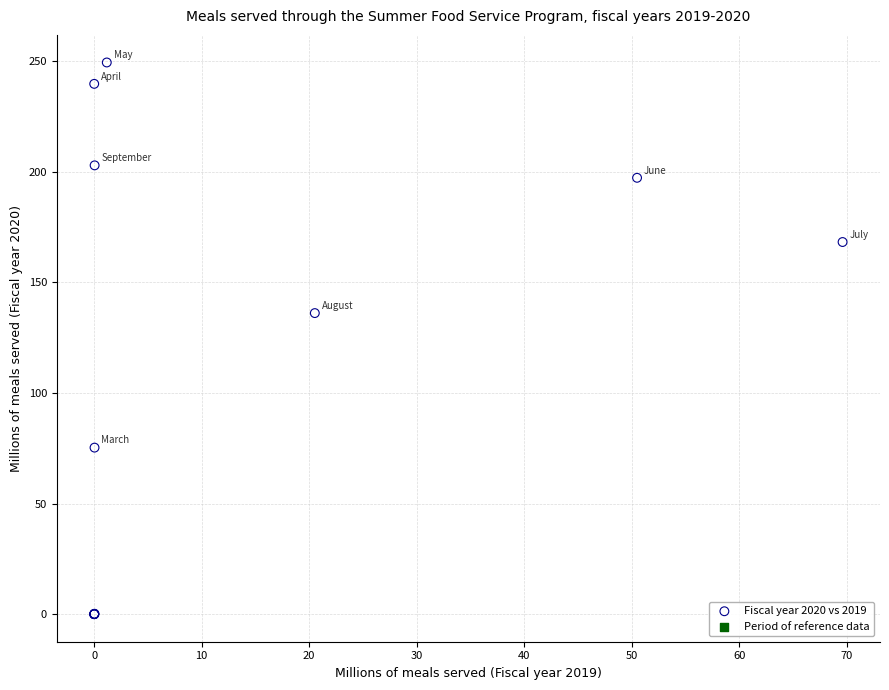

What Y value in the scatter plot is closest to 124?

136.1